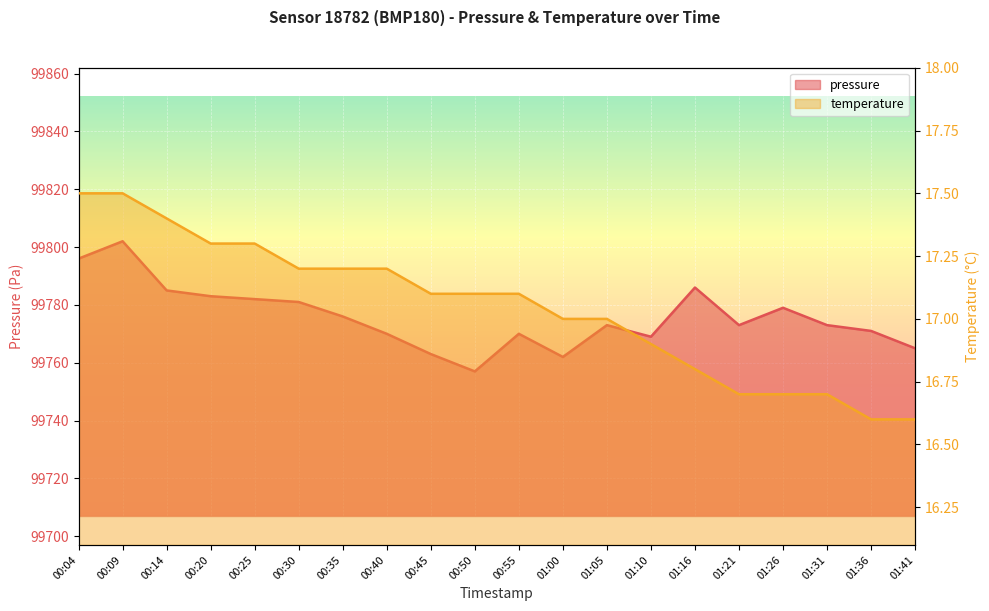

At how many categories does at least one series exceed 44455?

20